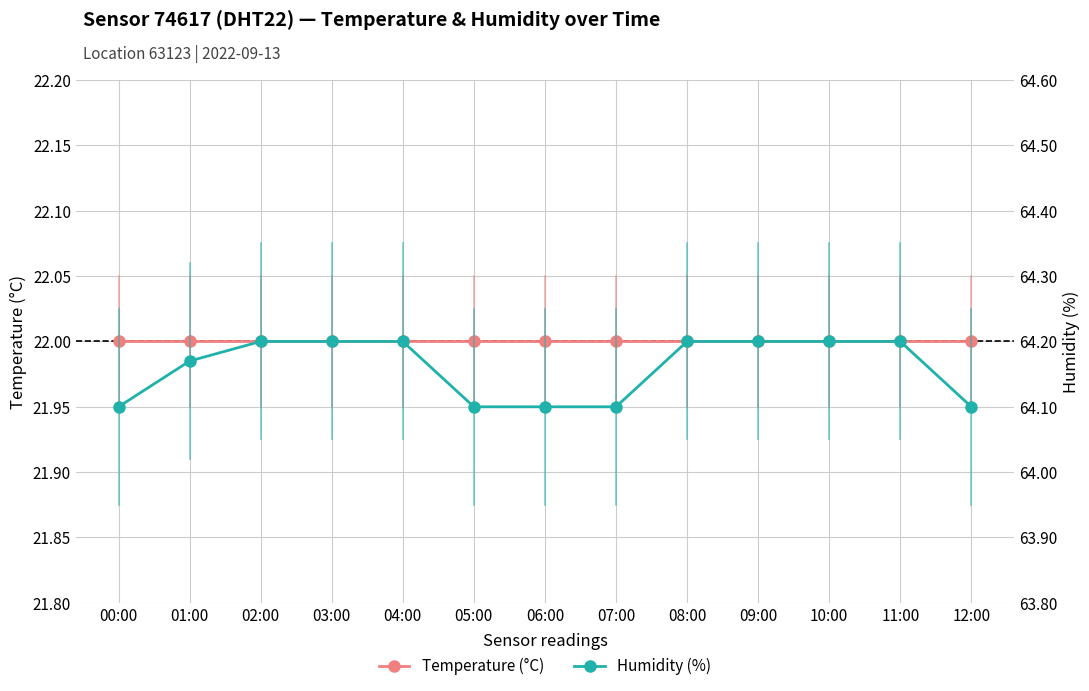

How many data points does each series have?

13